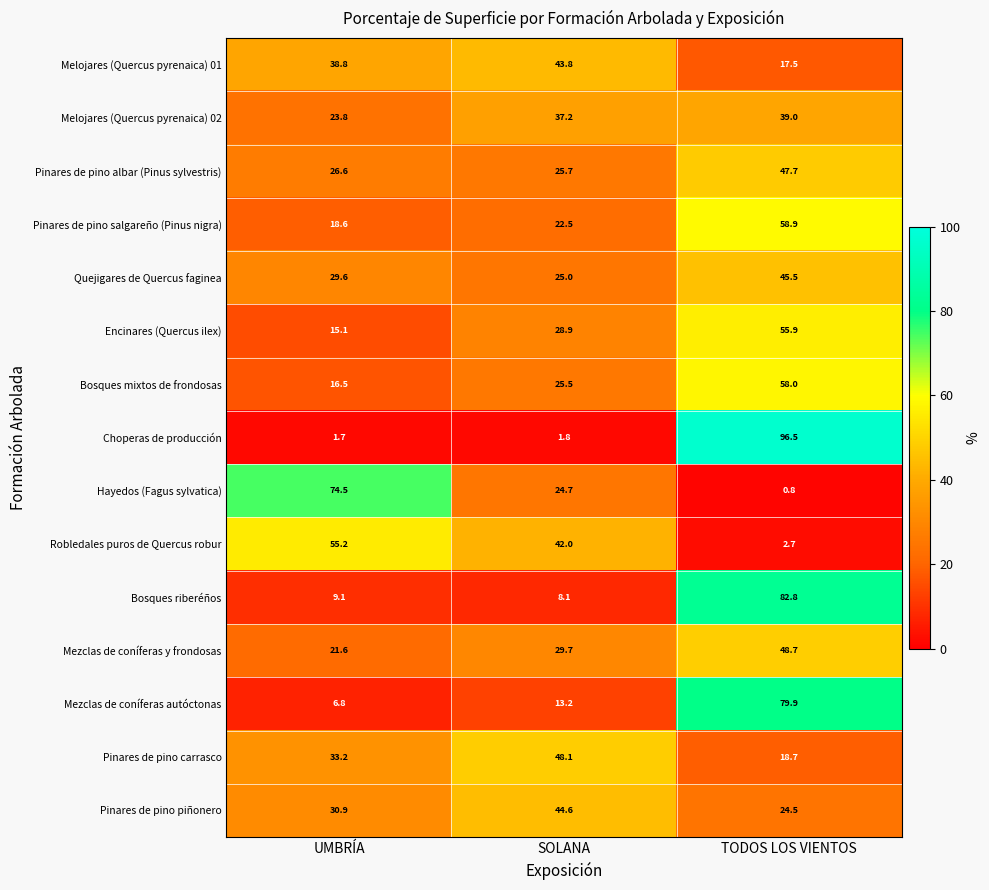

Between UMBRÍA and TODOS LOS VIENTOS, which series saw the biggest shift?

Choperas de producción